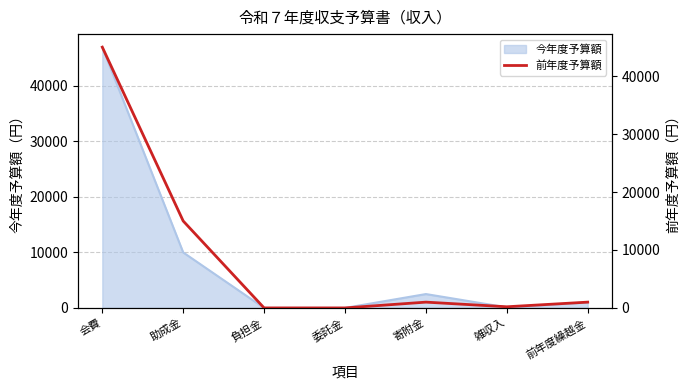

The value of 今年度予算額 at 助成金 is 10000. True or false?

True